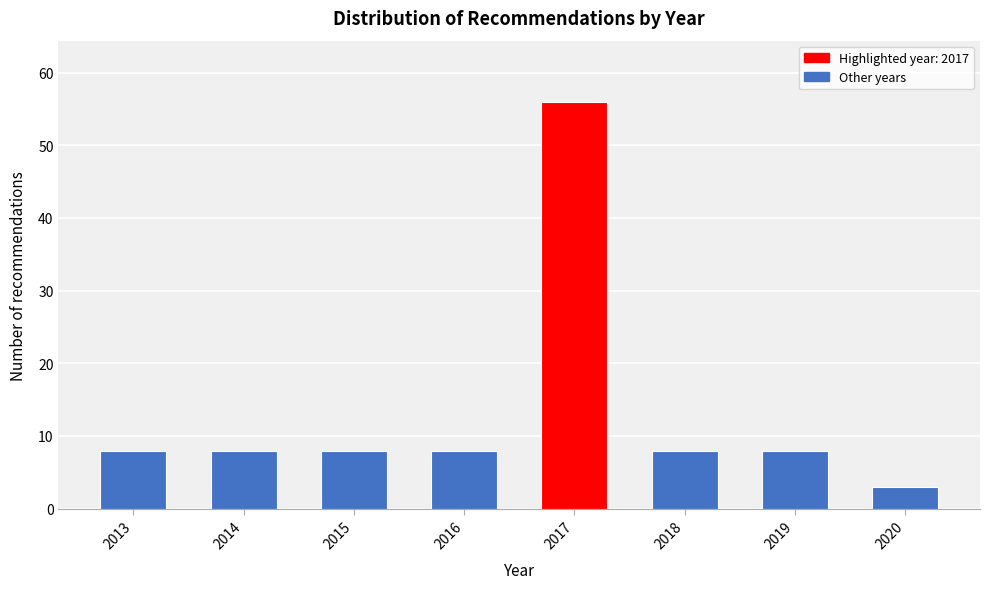

Reading left to right, transcribe all the data shown in this chart.

8	8	8	8	56	8	8	3